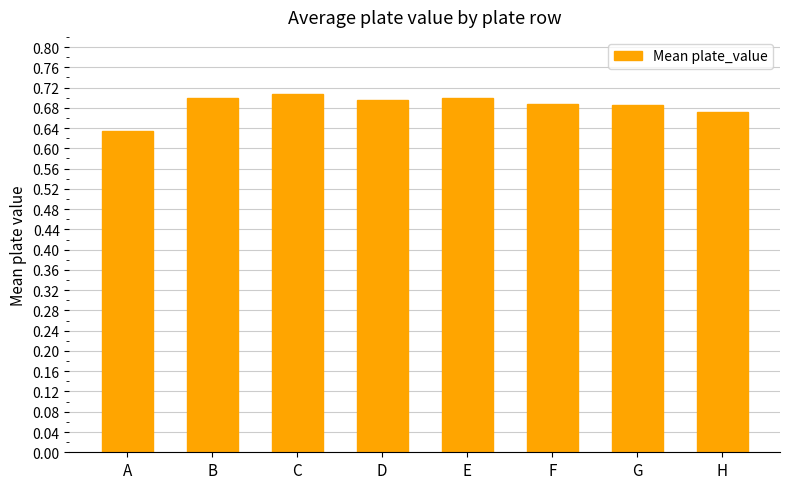

Count the number of data series in this chart.

1